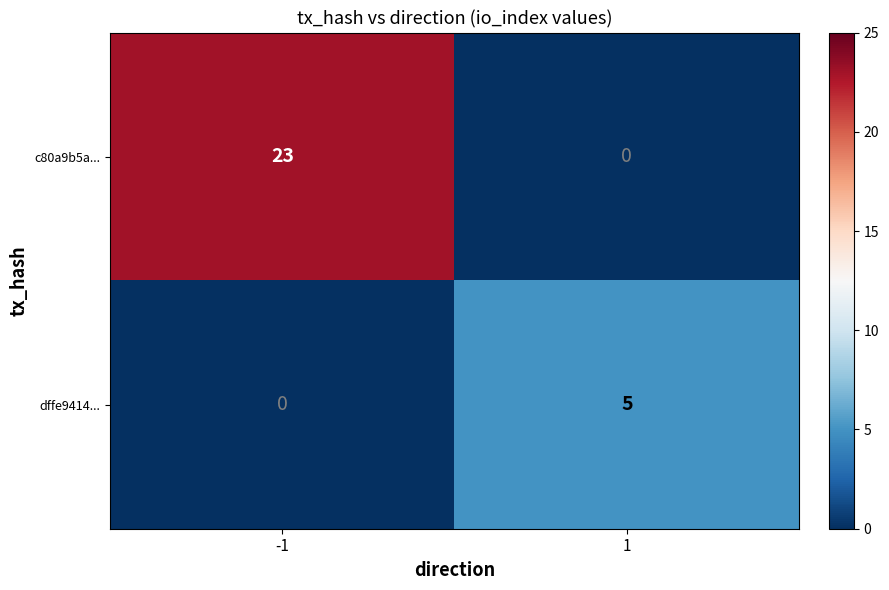

The dffe9414... series shows 8 at 1. True or false?

False